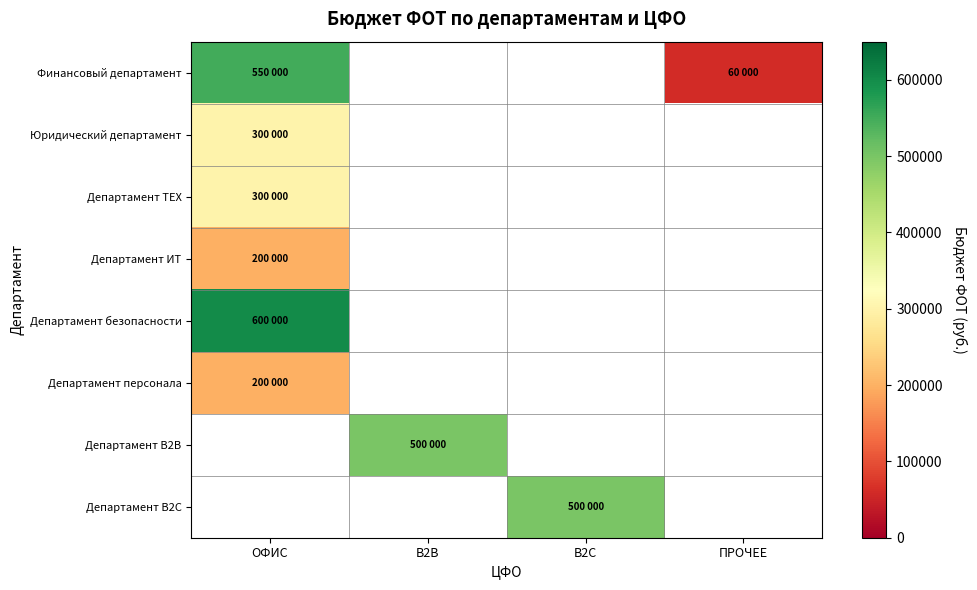

Rank the series at ОФИС from lowest to highest value.

Департамент ИТ, Департамент персонала, Юридический департамент, Департамент ТЕХ, Финансовый департамент, Департамент безопасности, Департамент B2B, Департамент B2C